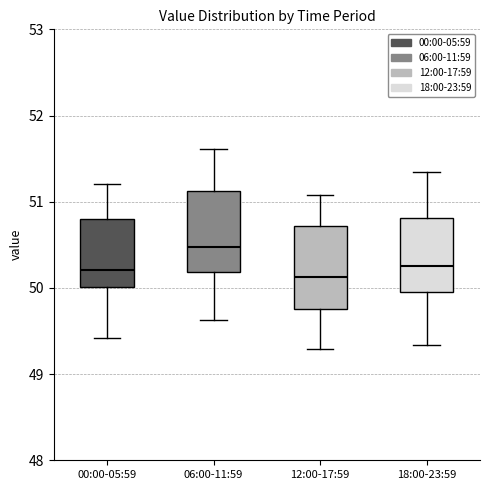

Where does the median line of the box for 06:00-11:59 sit on the y-axis? The values are not printed on the chart, so give them approximately, as read against the axis.

50.5